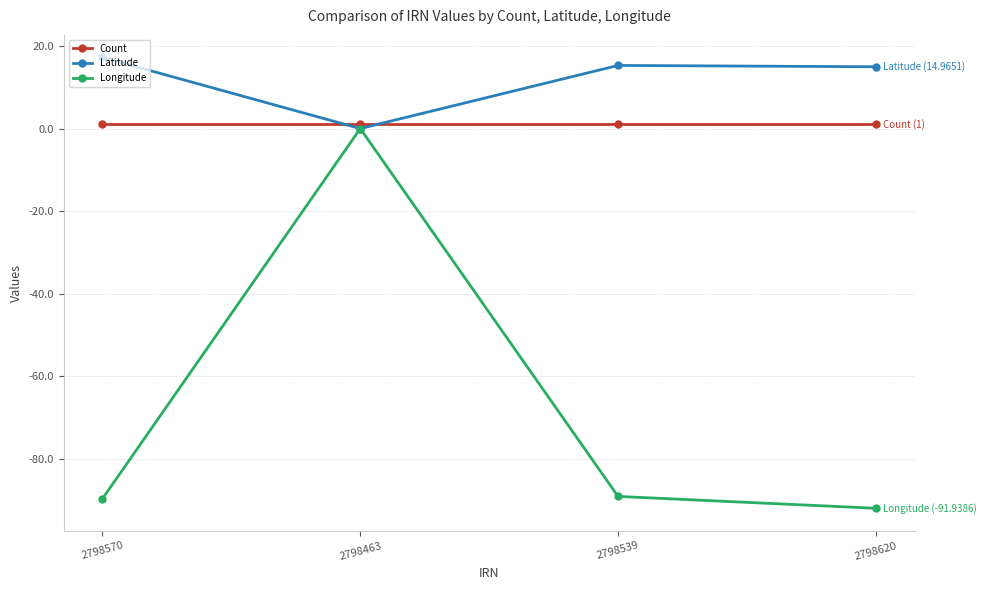

What is the spread (max minus min) of values at 2798463?

1.0